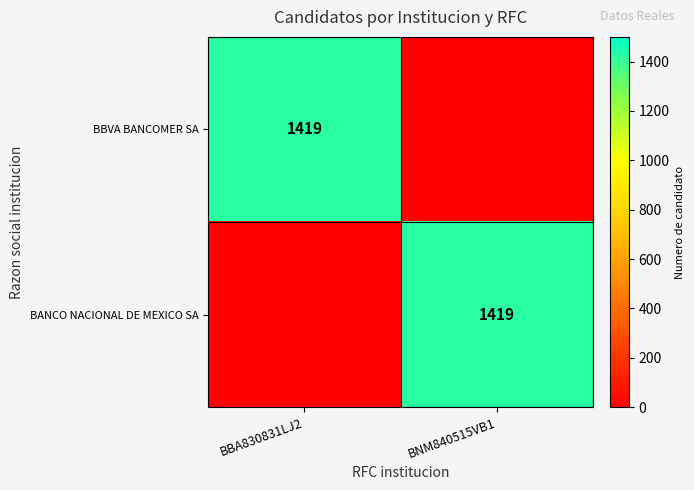

What is the total value across all series at BBA830831LJ2?

1419